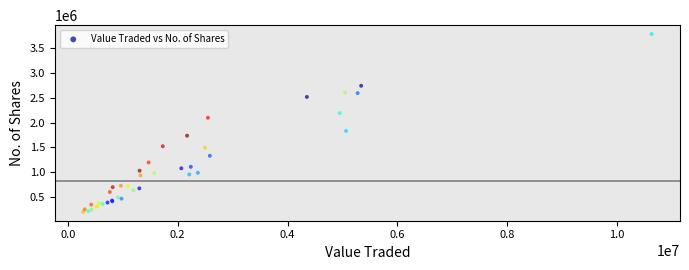

What Y value in the scatter plot is closest to 1993664?

2098496